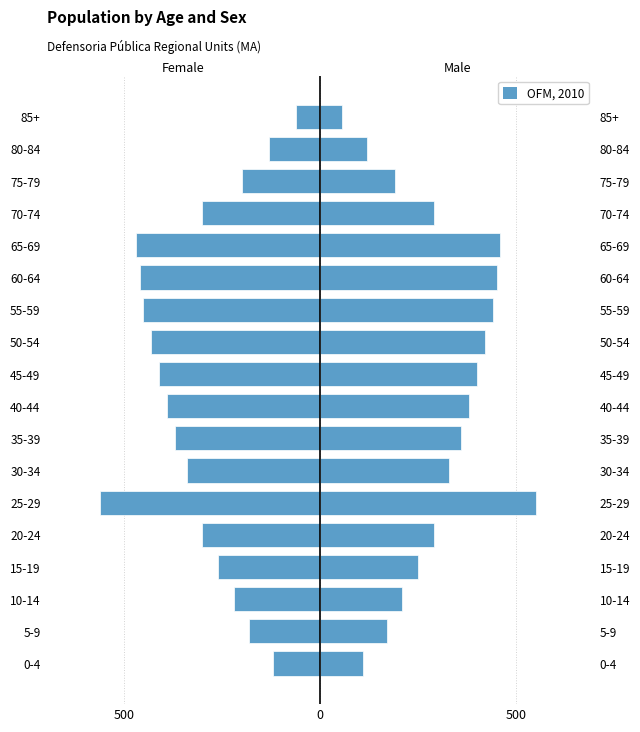

Is it true that Female equals -616 at 55-59?

False